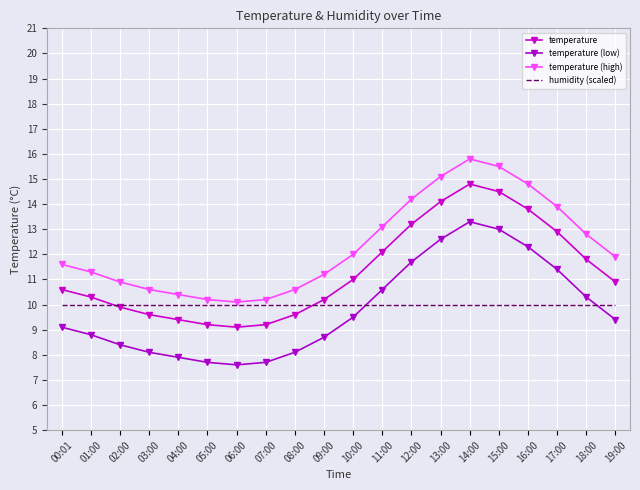

Between 10:00 and 01:00, which is larger?

10:00